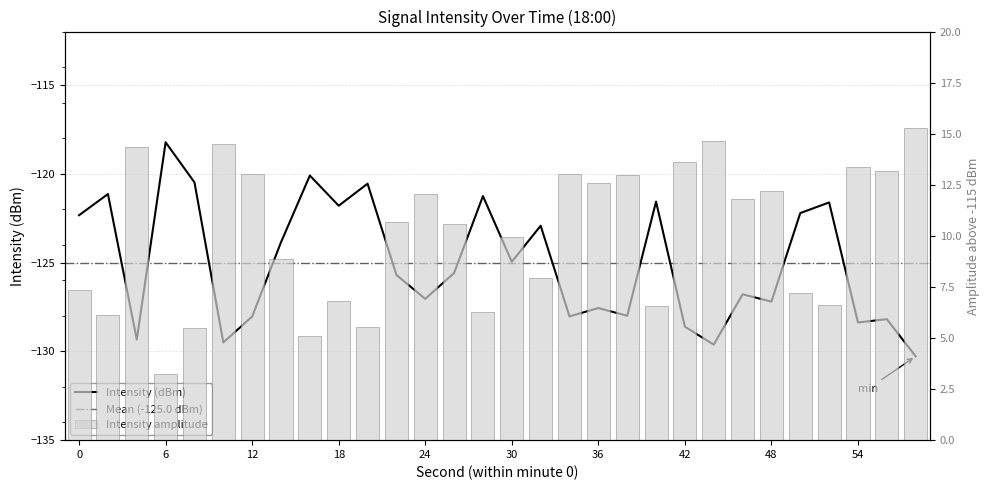

What is the difference between the values at 14 and 32?

0.9